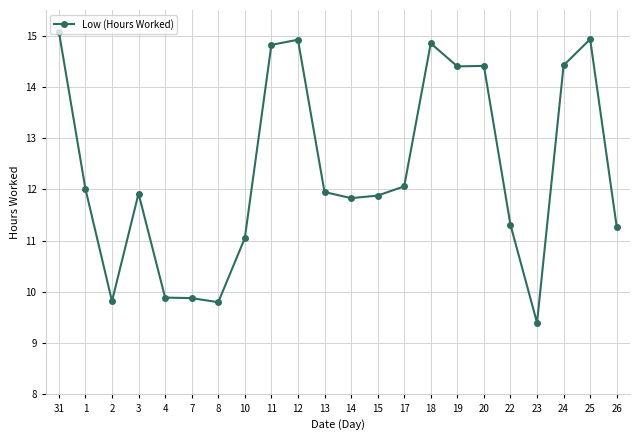

Where does the data first go above 11?

31